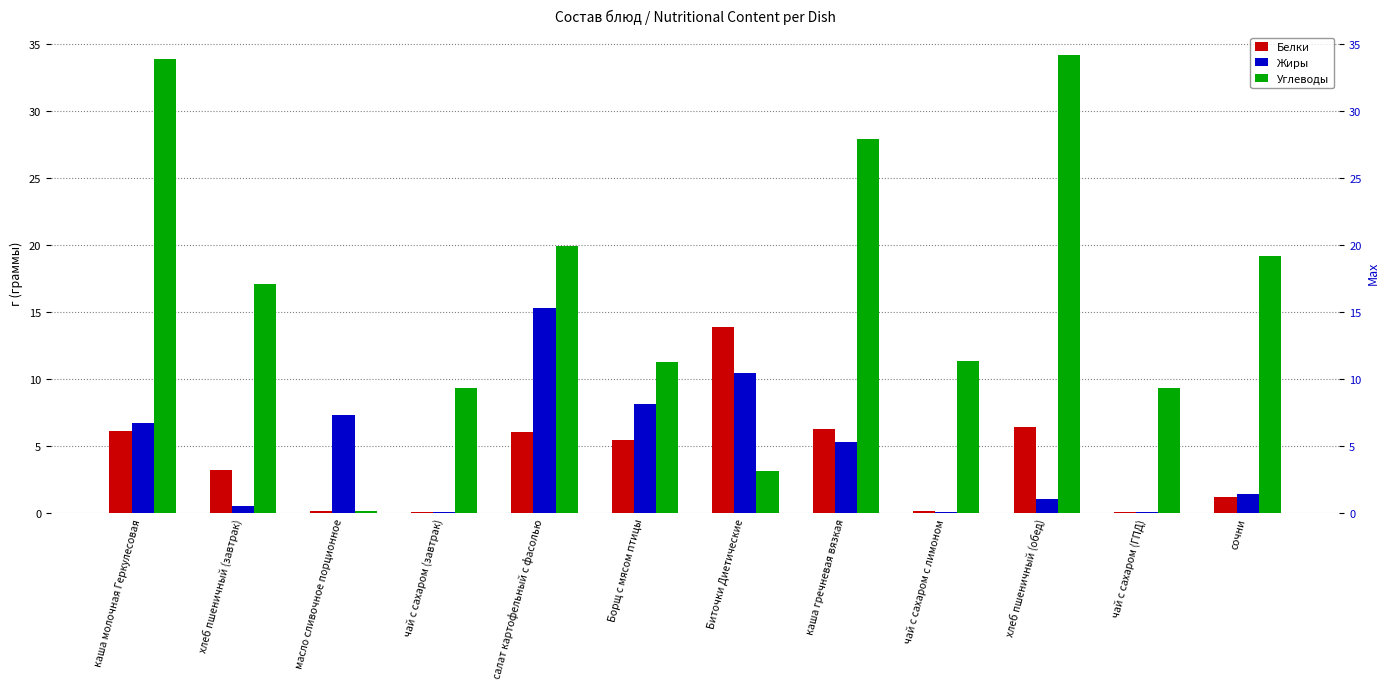

What is the difference between the second highest and second lowest values in the Углеводы series?

30.8